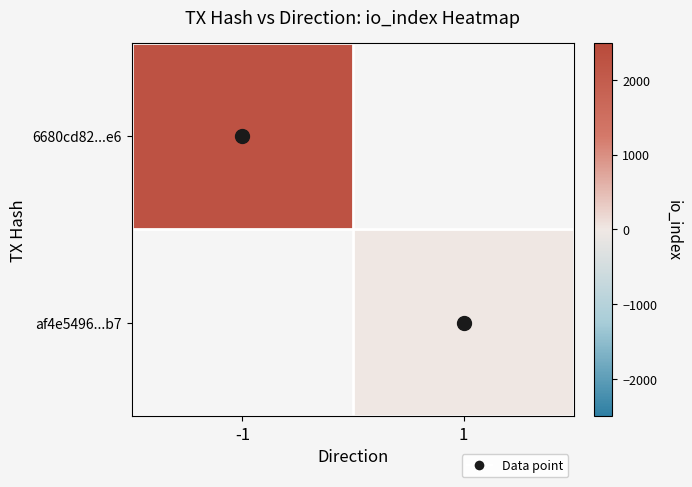

Which category has the highest value in the af4e5496...b7 series?

-1